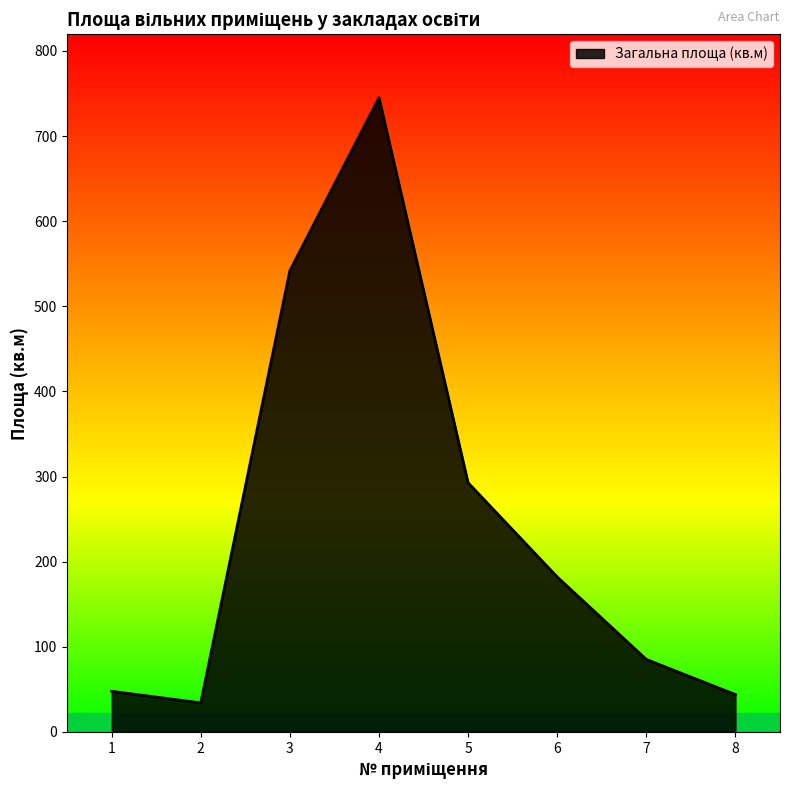

What is the change in value from 6 to 8?

-138.2